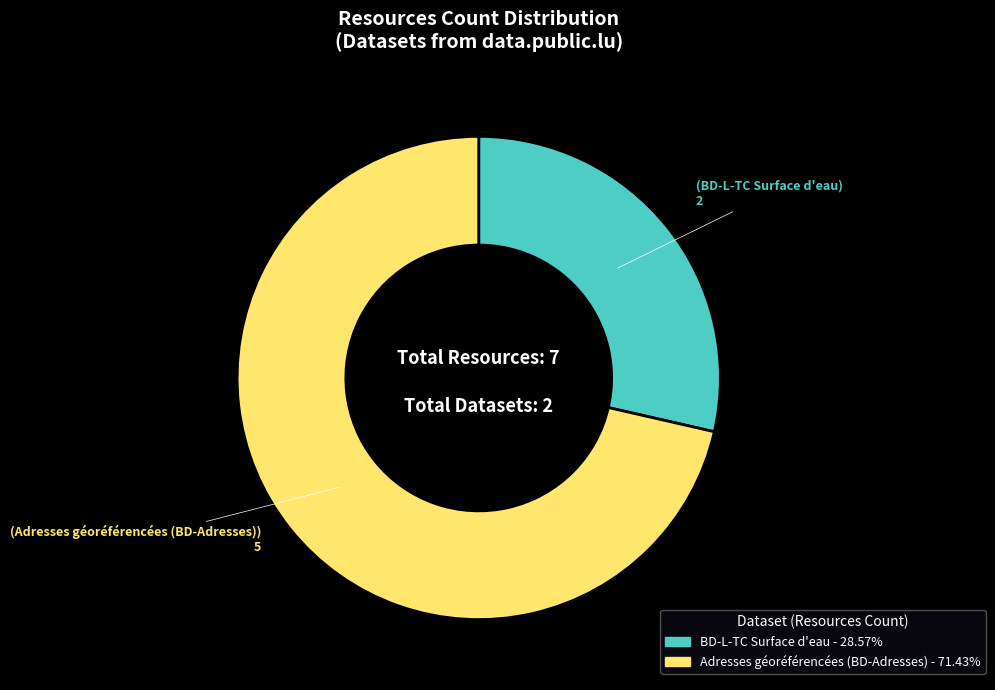

The BD-L-TC Surface d'eau slice represents 37% of the pie. True or false?

False